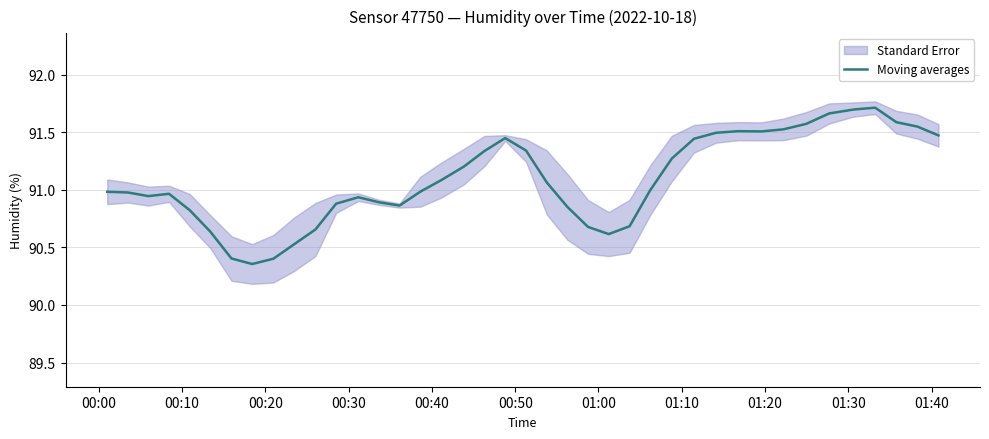

True or false: the data shows 28.5 at 31.

False